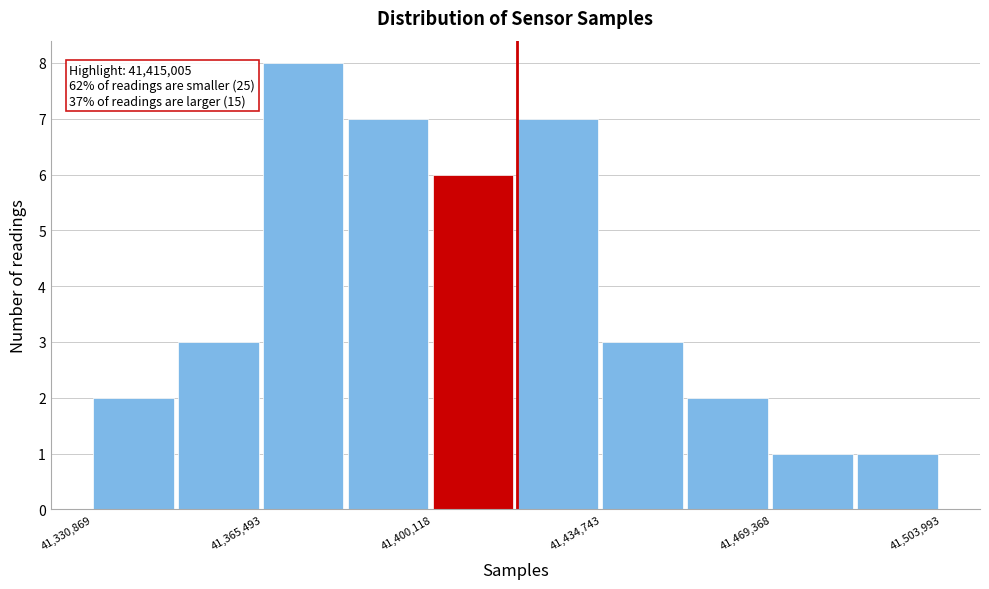

Around what value on the x-axis is the tallest bar? Give the approximate position of its centre, as read against the axis.

41375000